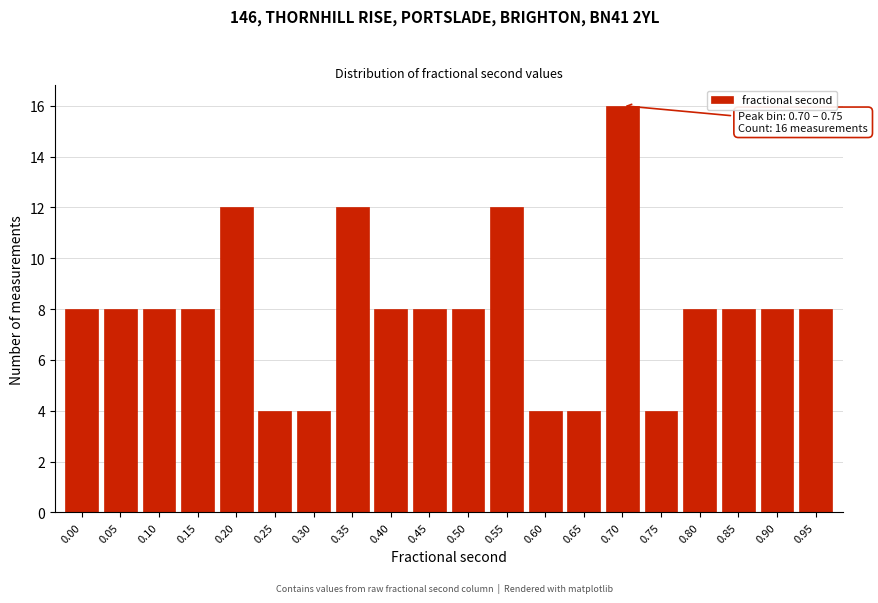

Reading left to right, list all the values displayed in this chart.

0.00=8	0.05=8	0.10=8	0.15=8	0.20=12	0.25=4	0.30=4	0.35=12	0.40=8	0.45=8	0.50=8	0.55=12	0.60=4	0.65=4	0.70=16	0.75=4	0.80=8	0.85=8	0.90=8	0.95=8